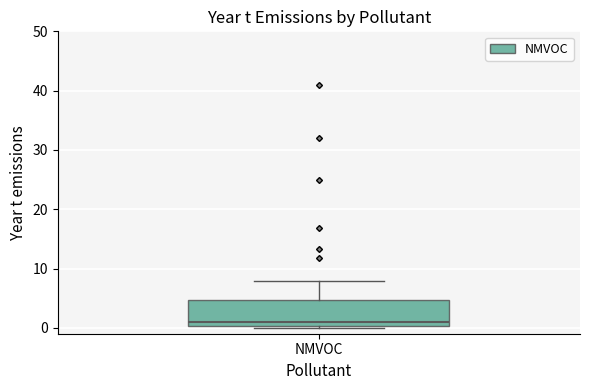

Where is the lower edge of the box for NMVOC on the y-axis? The values are not printed on the chart, so give them approximately, as read against the axis.

0